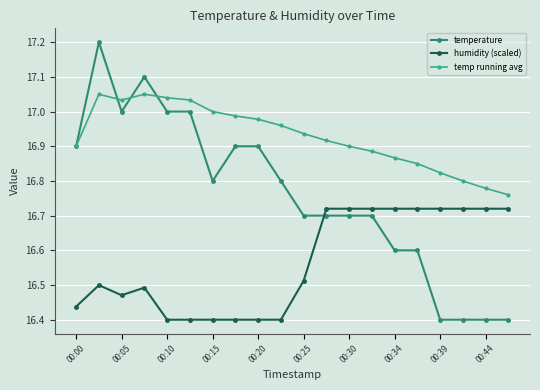

Which series has the widest spread of values?

temperature